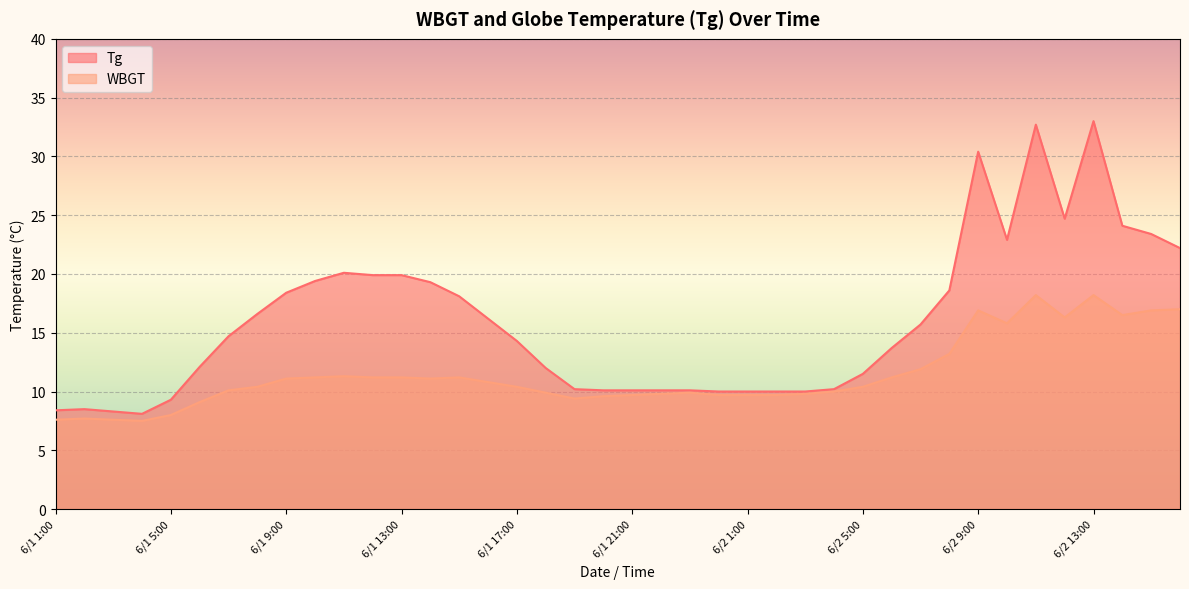

True or false: WBGT and Tg intersect in this chart.

False